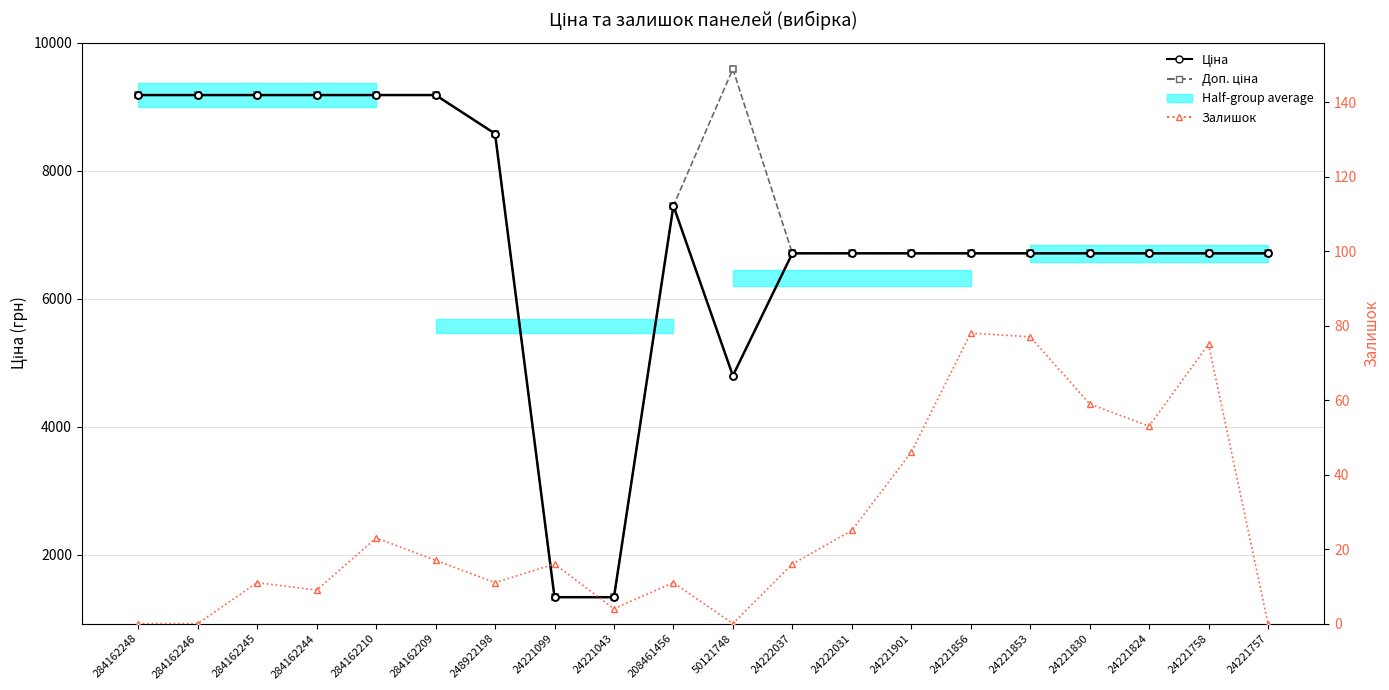

Reading left to right, what are all the values shown in this chart?

Ціна: 284162248=9185.1	284162246=9185.1	284162245=9185.1	284162244=9185.1	284162210=9185.1	284162209=9185.1	248922198=8581.1	24221099=1332.7	24221043=1332.7	208461456=7453.8	50121748=4796.4	24222037=6710.2	24222031=6710.2	24221901=6710.2	24221856=6710.2	24221853=6710.2	24221830=6710.2	24221824=6710.2	24221758=6710.2	24221757=6710.2
Доп. ціна: 284162248=9185.1	284162246=9185.1	284162245=9185.1	284162244=9185.1	284162210=9185.1	284162209=9185.1	248922198=8581.1	24221099=1333.0	24221043=1333.0	208461456=7453.8	50121748=9592.9	24222037=6710.2	24222031=6710.2	24221901=6710.2	24221856=6710.2	24221853=6710.2	24221830=6710.2	24221824=6710.2	24221758=6710.2	24221757=6710.2
Залишок: 284162248=0.0	284162246=0.0	284162245=11.0	284162244=9.0	284162210=23.0	284162209=17.0	248922198=11.0	24221099=16.0	24221043=4.0	208461456=11.0	50121748=0.0	24222037=16.0	24222031=25.0	24221901=46.0	24221856=78.0	24221853=77.0	24221830=59.0	24221824=53.0	24221758=75.0	24221757=0.0